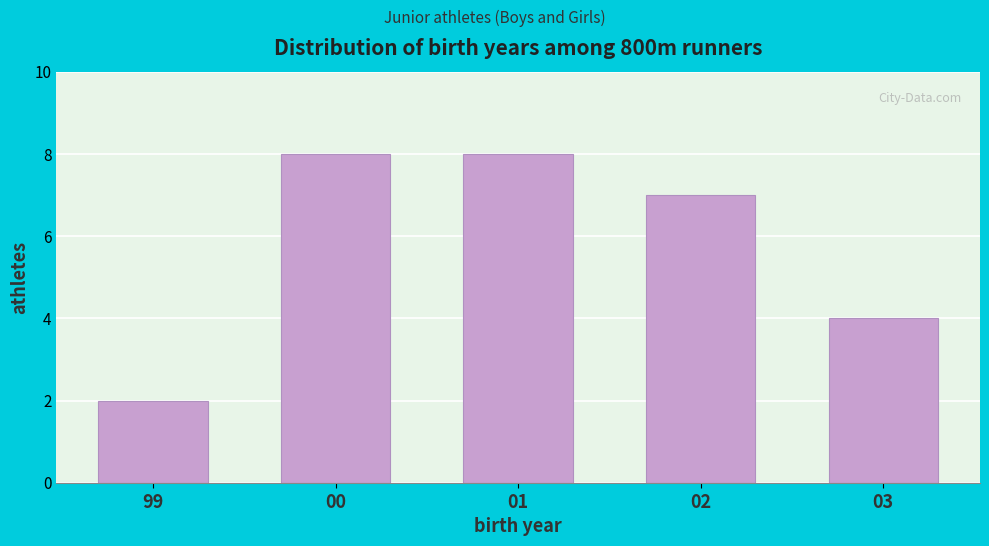

Reading left to right, extract all data points from this chart.

99=2	00=8	01=8	02=7	03=4